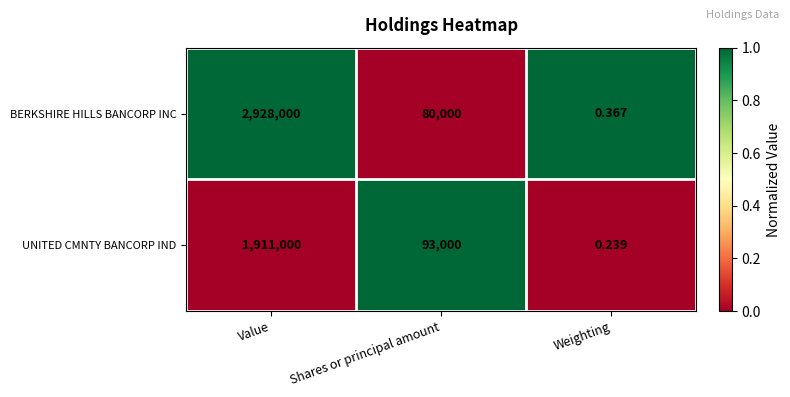

At which label does BERKSHIRE HILLS BANCORP INC reach its peak?

Value